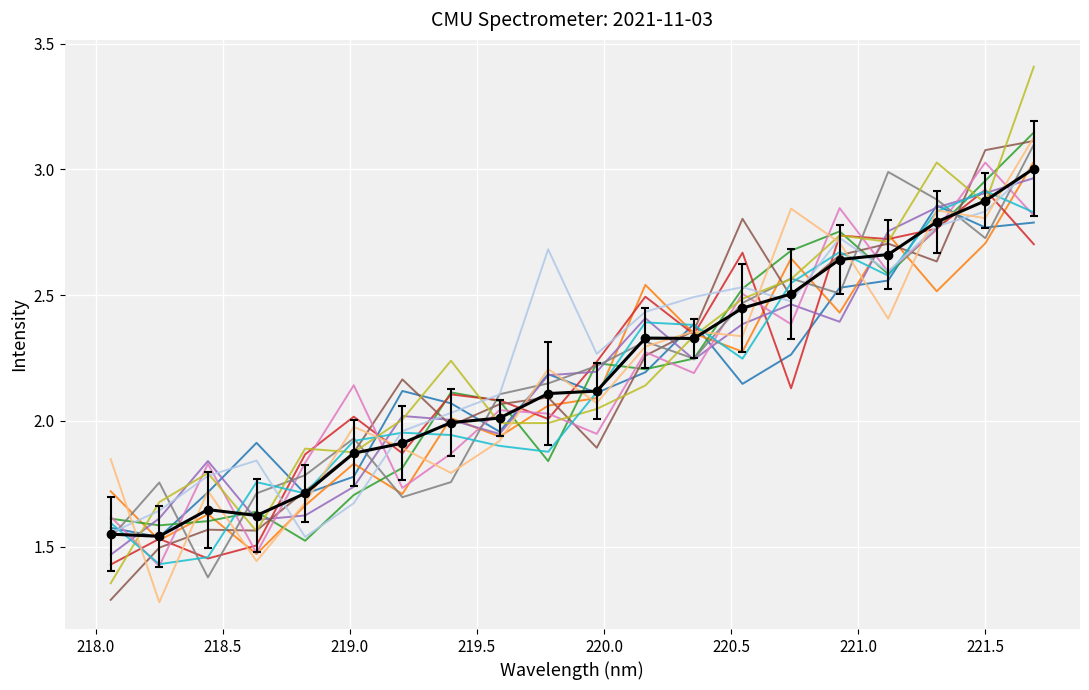

Count the number of data series in this chart.

13